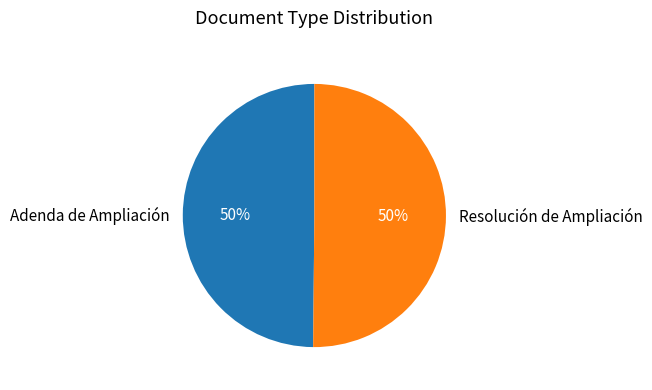

The Adenda de Ampliación slice represents 56% of the pie. True or false?

False